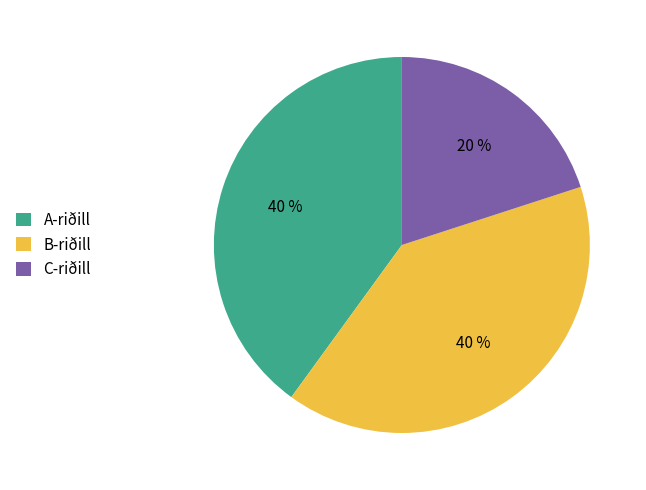

Is it true that A-riðill is 54% of the pie?

False